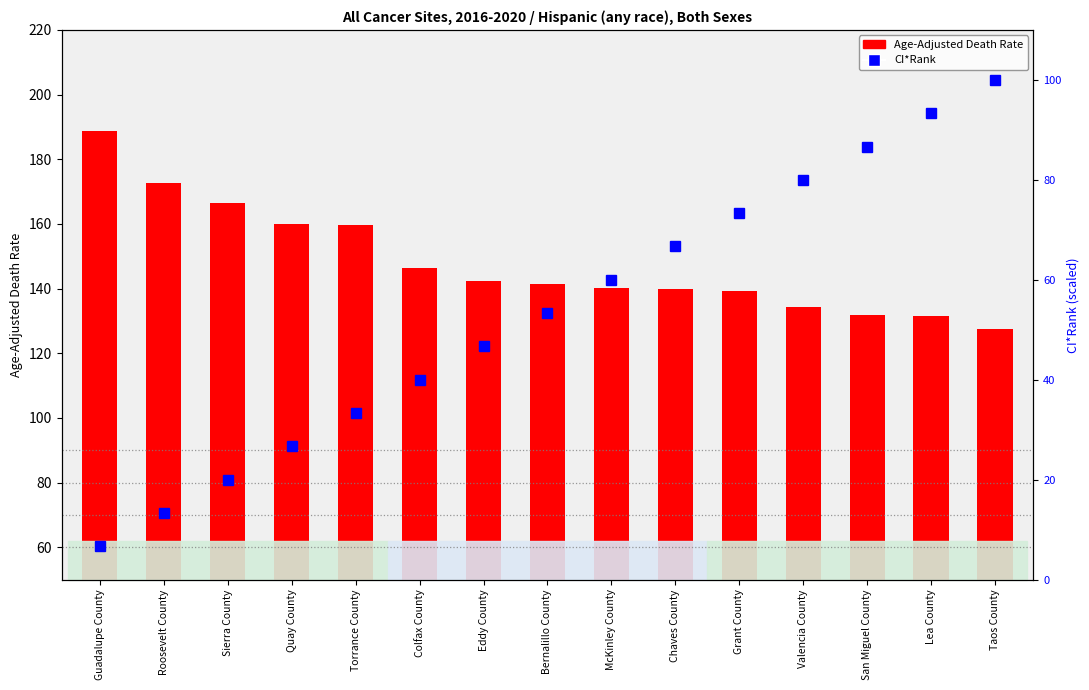

At which category does the chart reach its minimum across all series?

Guadalupe County